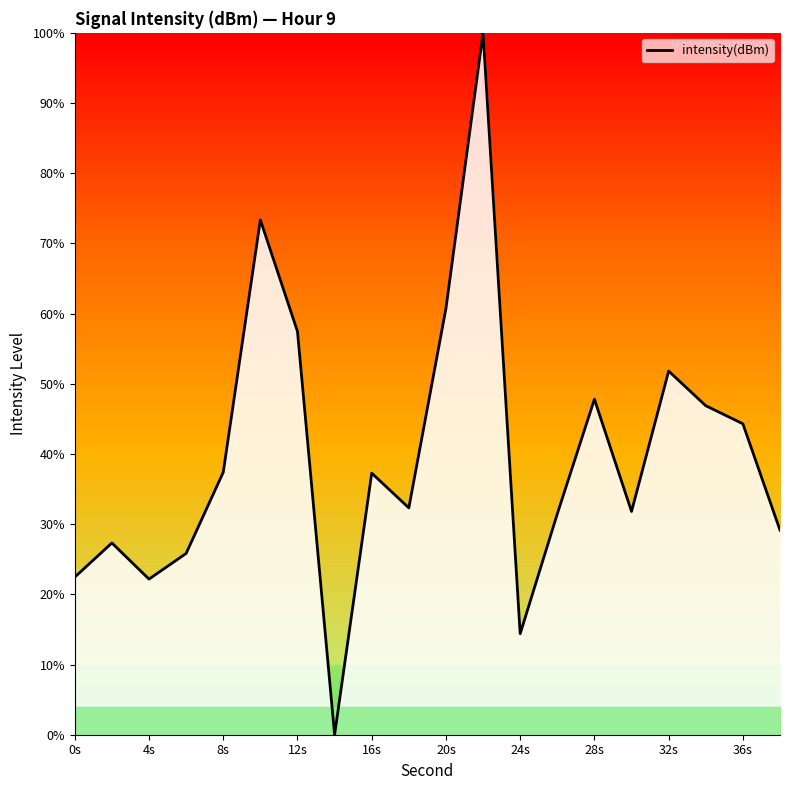

What is the difference between the maximum and minimum values?

100.0